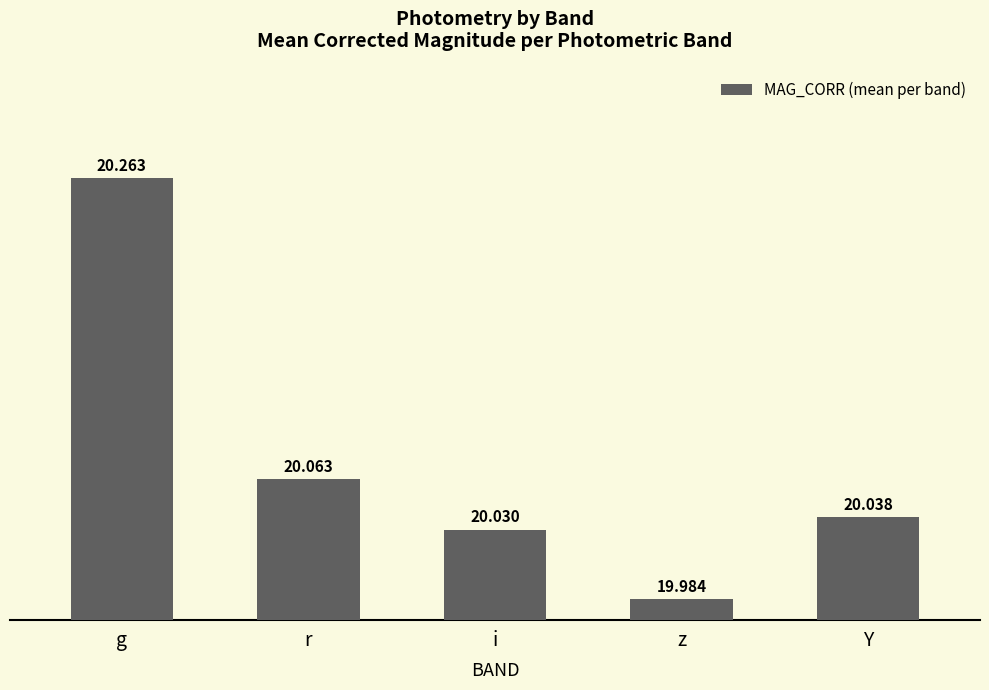

Reading right to left, transcribe all the data shown in this chart.

24.6	5.0	21.5	33.5	105.0